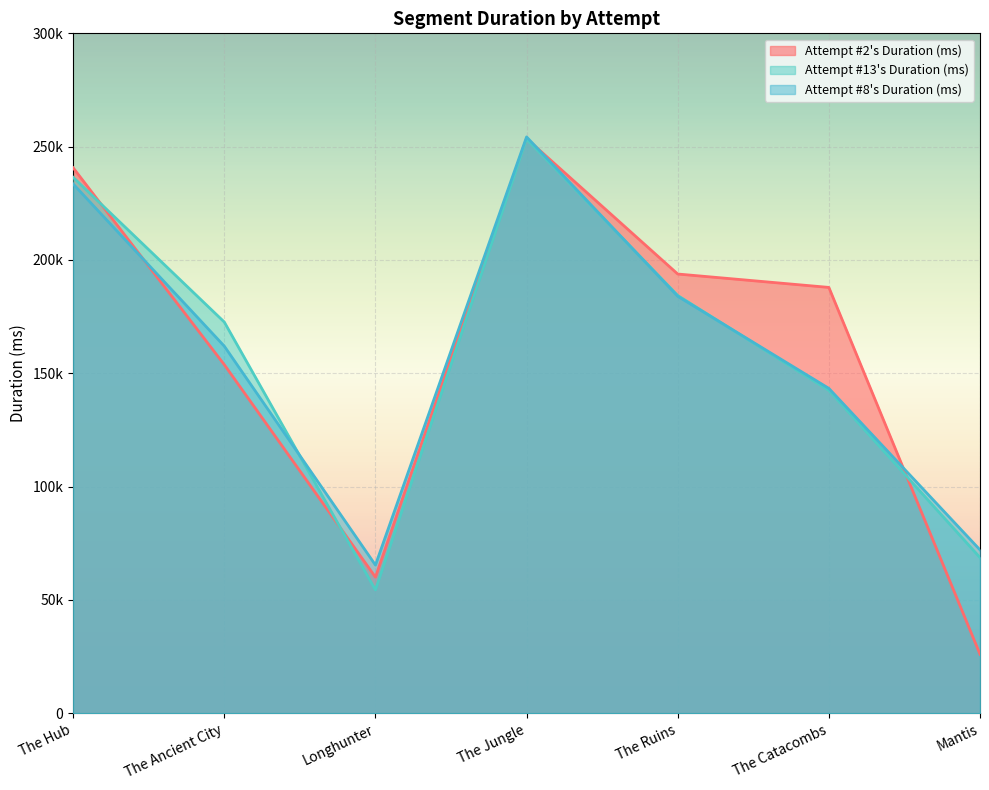

What is the sum of the Attempt #13's Duration (ms) values at The Hub and The Jungle?

489839